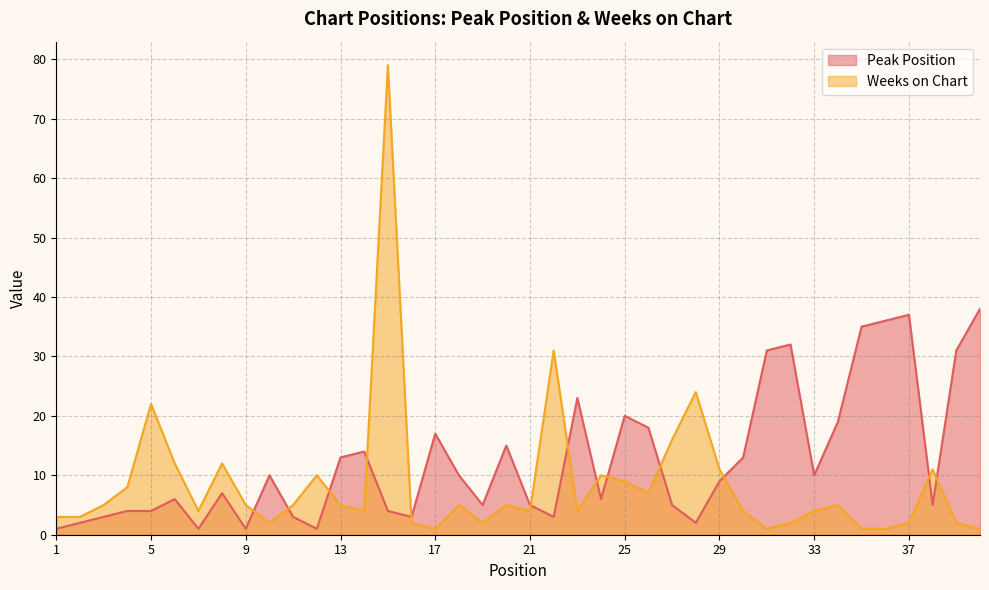

At 3, list the series in order from largest to smallest.

Weeks on Chart, Peak Position